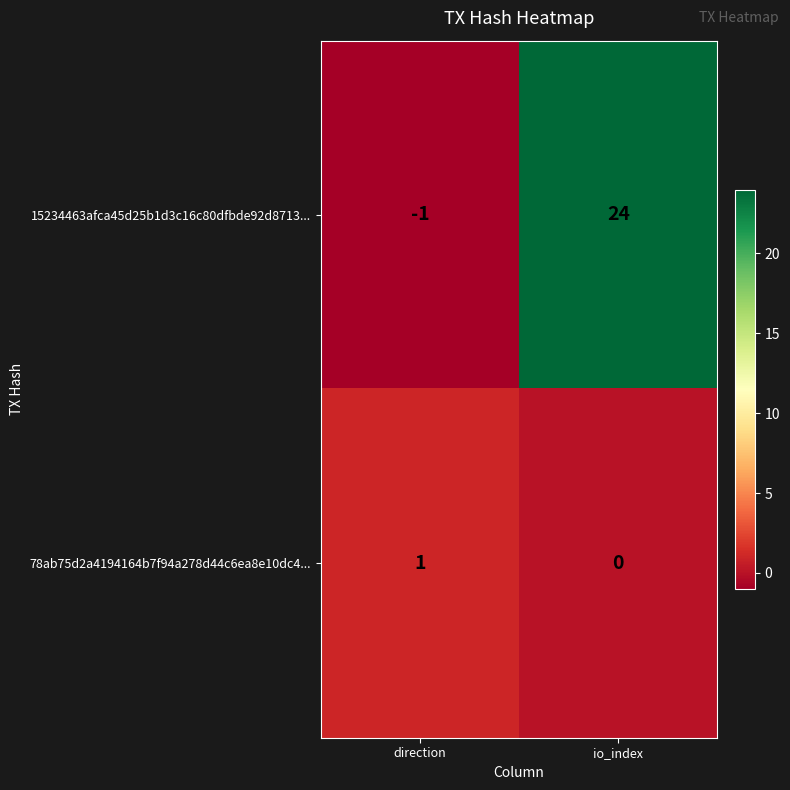

How many data points in 78ab75d2a4194164b7f94a278d44c6ea8e10dc4... are less than 1?

1